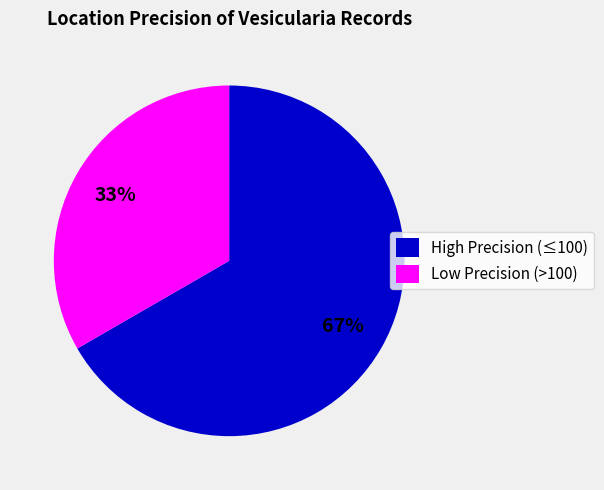

Rank the categories by value from highest to lowest.

High Precision (≤100), Low Precision (>100)